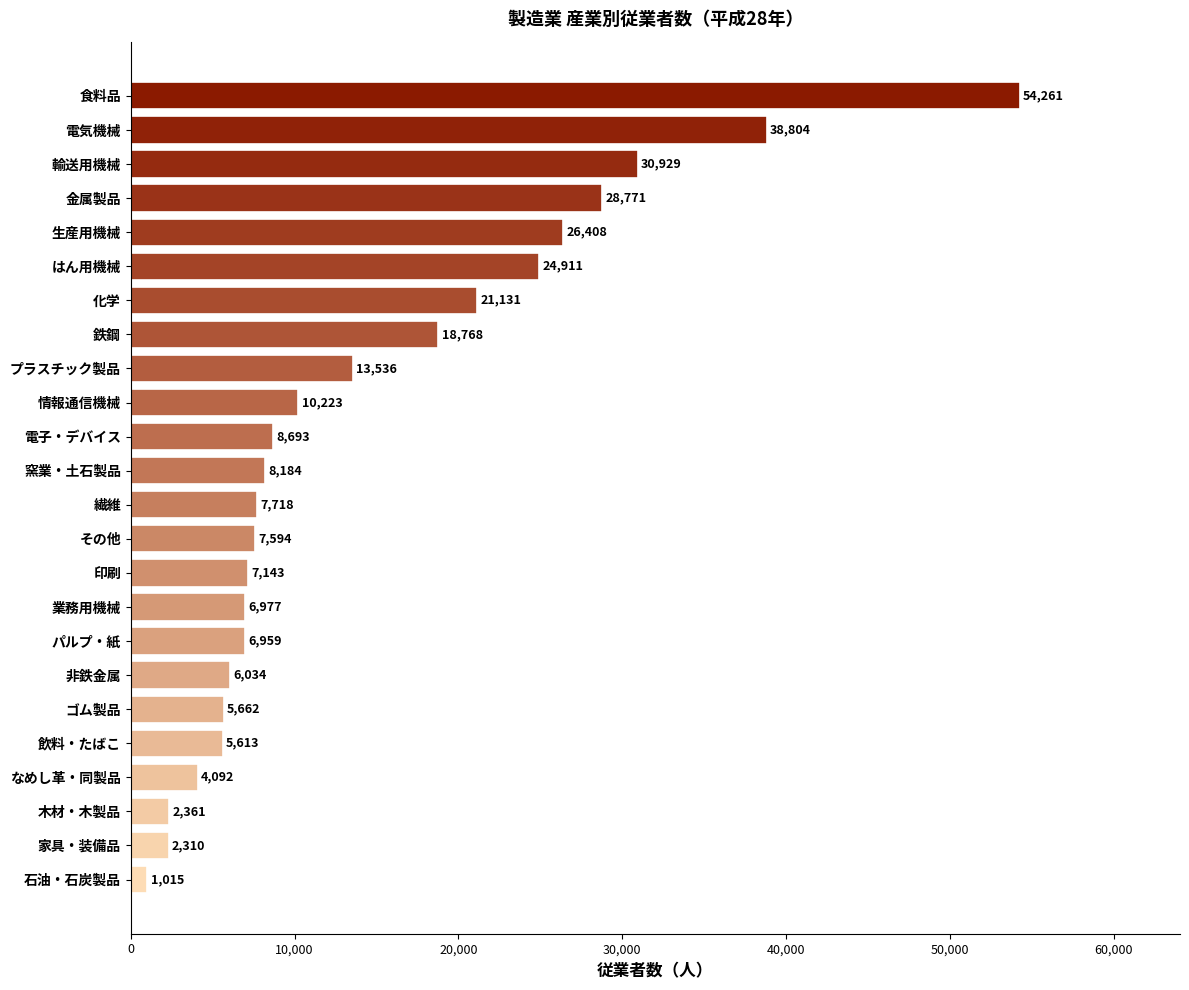

Where is the data nearest to the value 27638?

金属製品